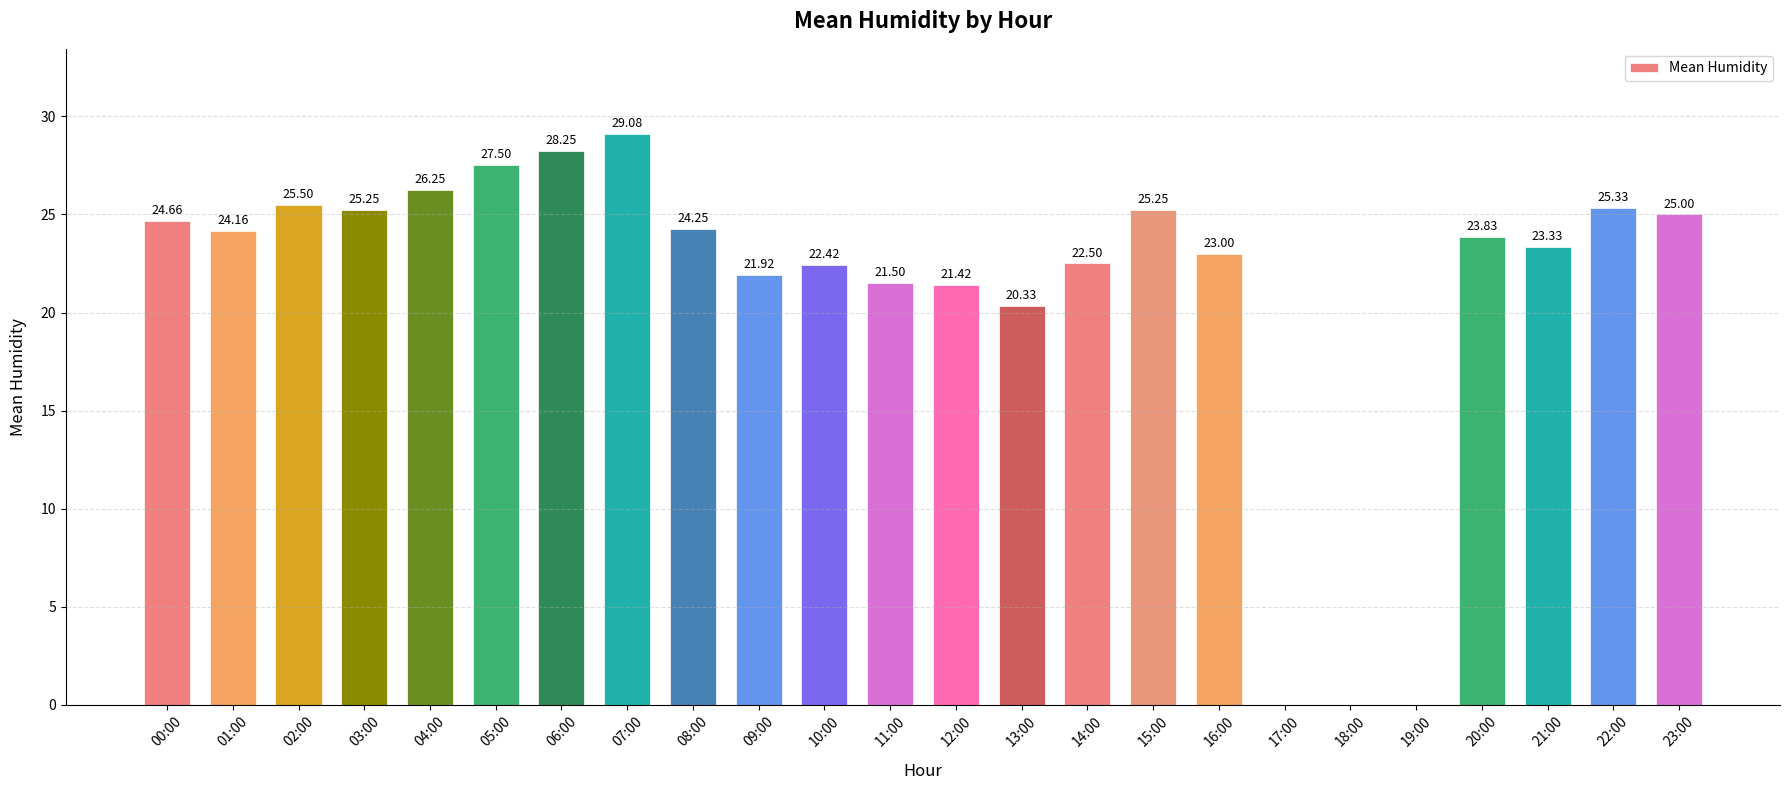

What is the sum of all values?

510.7